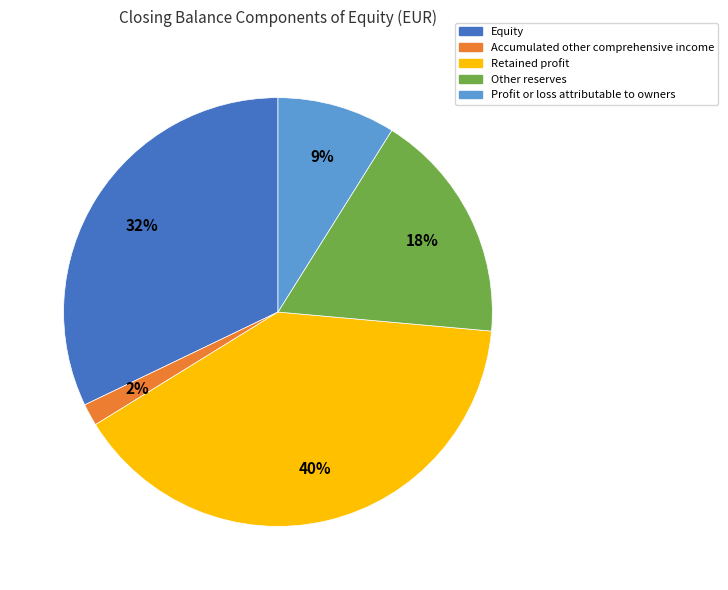

Approximately how many times larger is the value at Profit or loss attributable to owners compared to Retained profit?

0.2